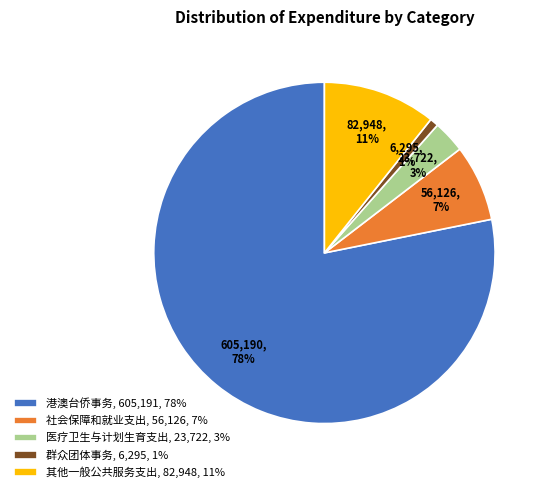

Do 群众团体事务 and 港澳台侨事务 together represent more than half of the pie?

Yes